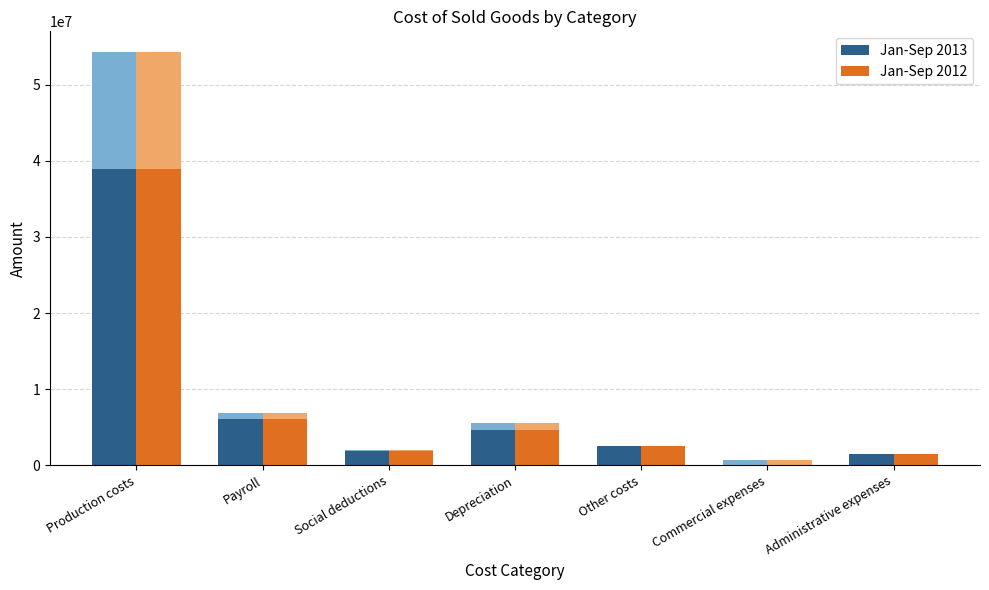

How many groups of bars are there?

7